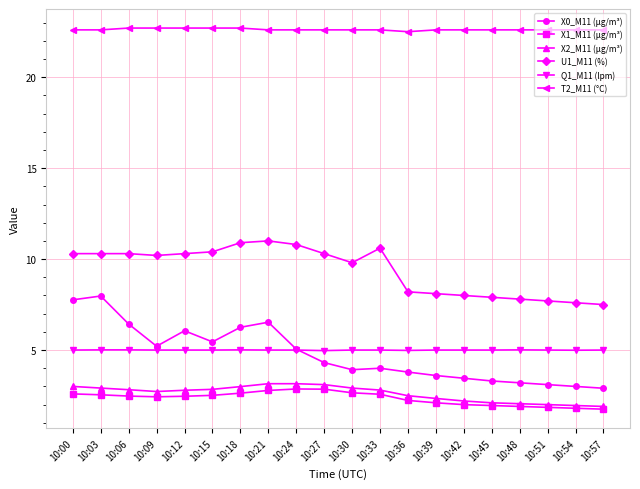

True or false: Q1_M11 (lpm) and U1_M11 (%) cross at least once.

False